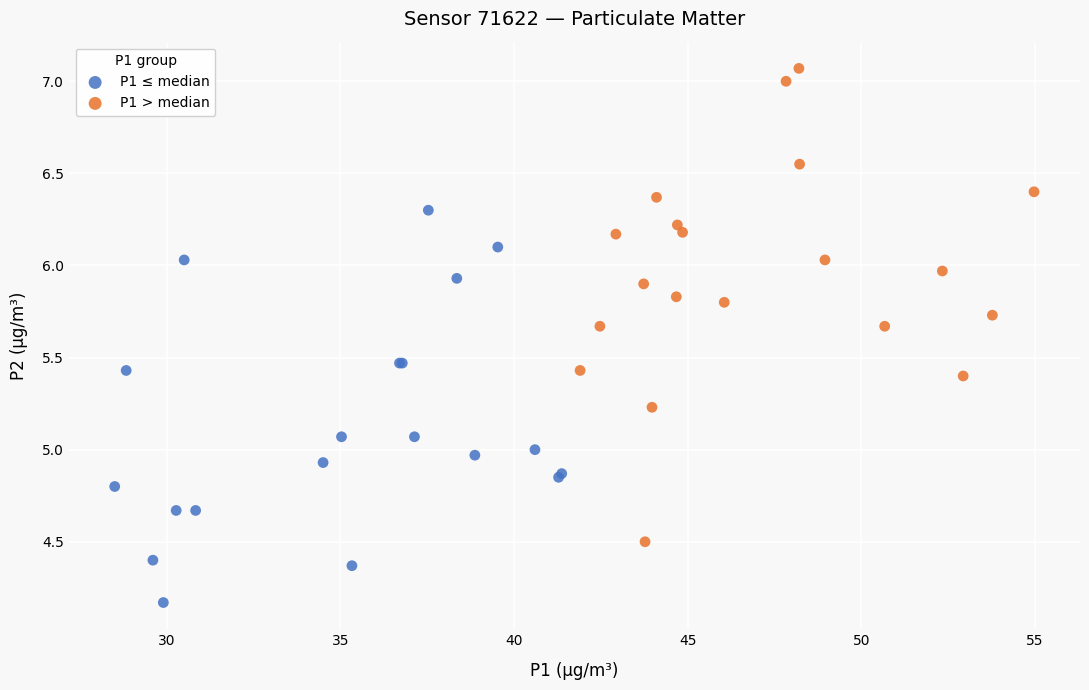

Which series has the largest Y range (max minus min)?

P1 > median